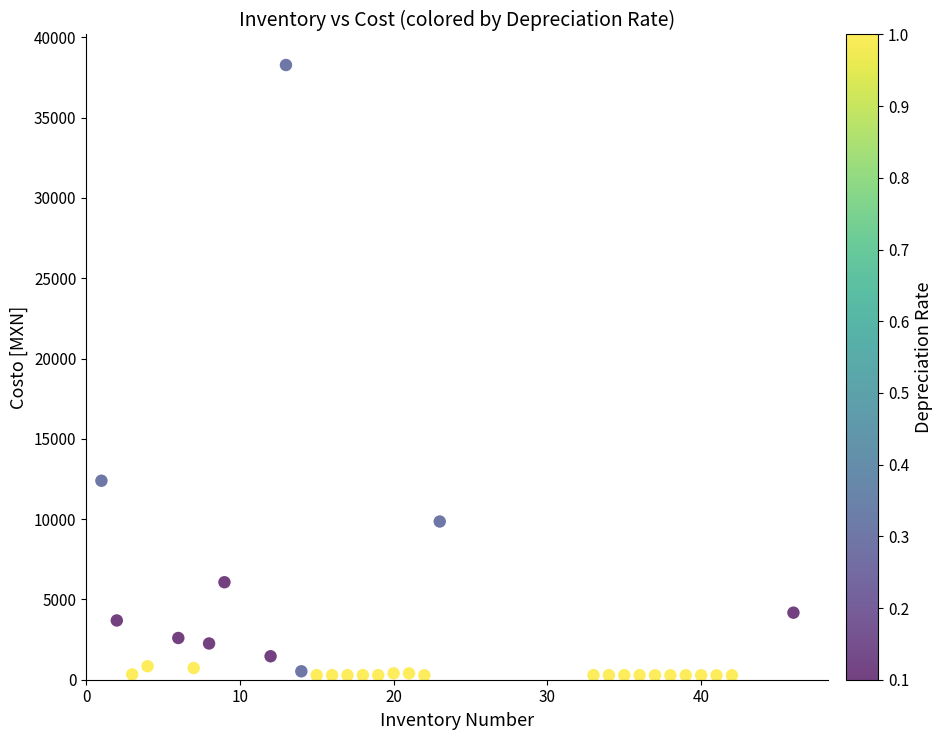

What is the range of X values (max minus min)?

45.0